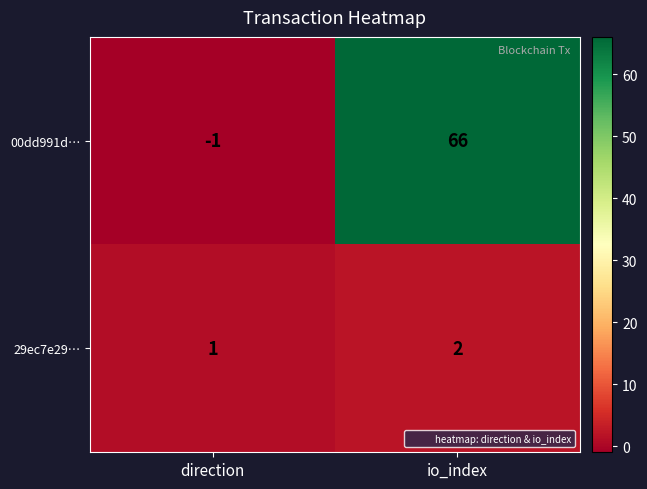

At which category does the chart reach its minimum across all series?

direction